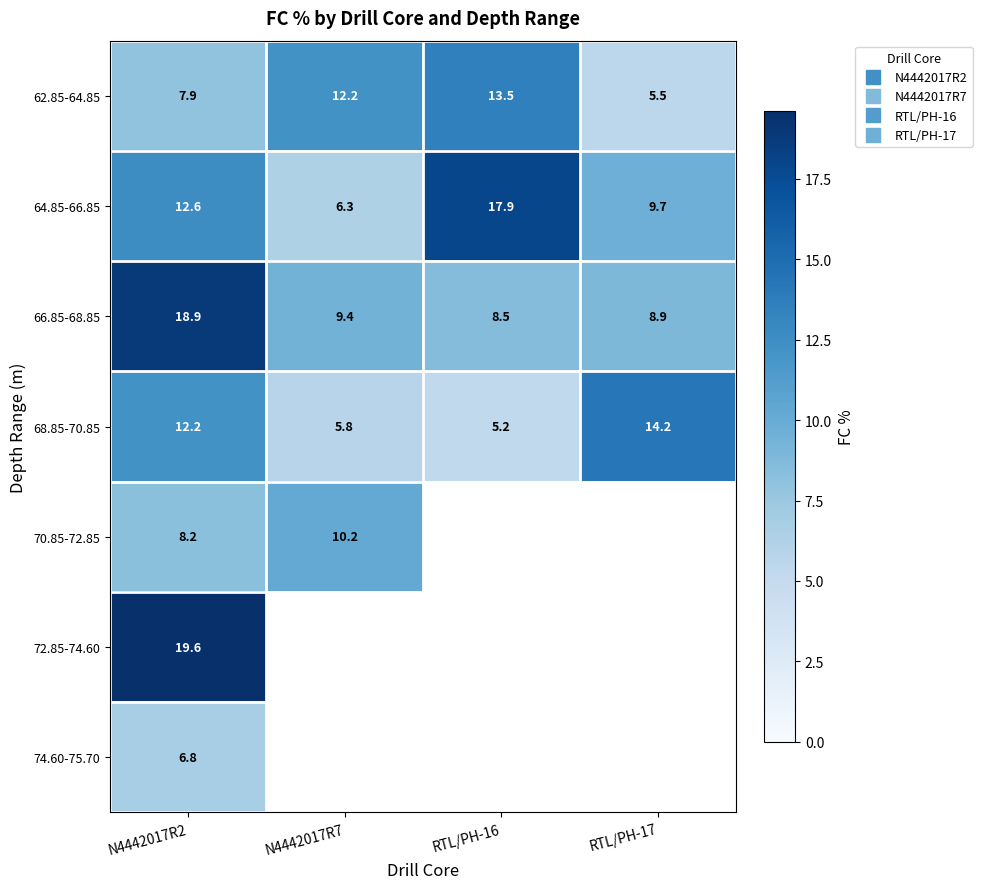

List the labels in order of 64.85-66.85 value, smallest first.

N4442017R7, RTL/PH-17, N4442017R2, RTL/PH-16